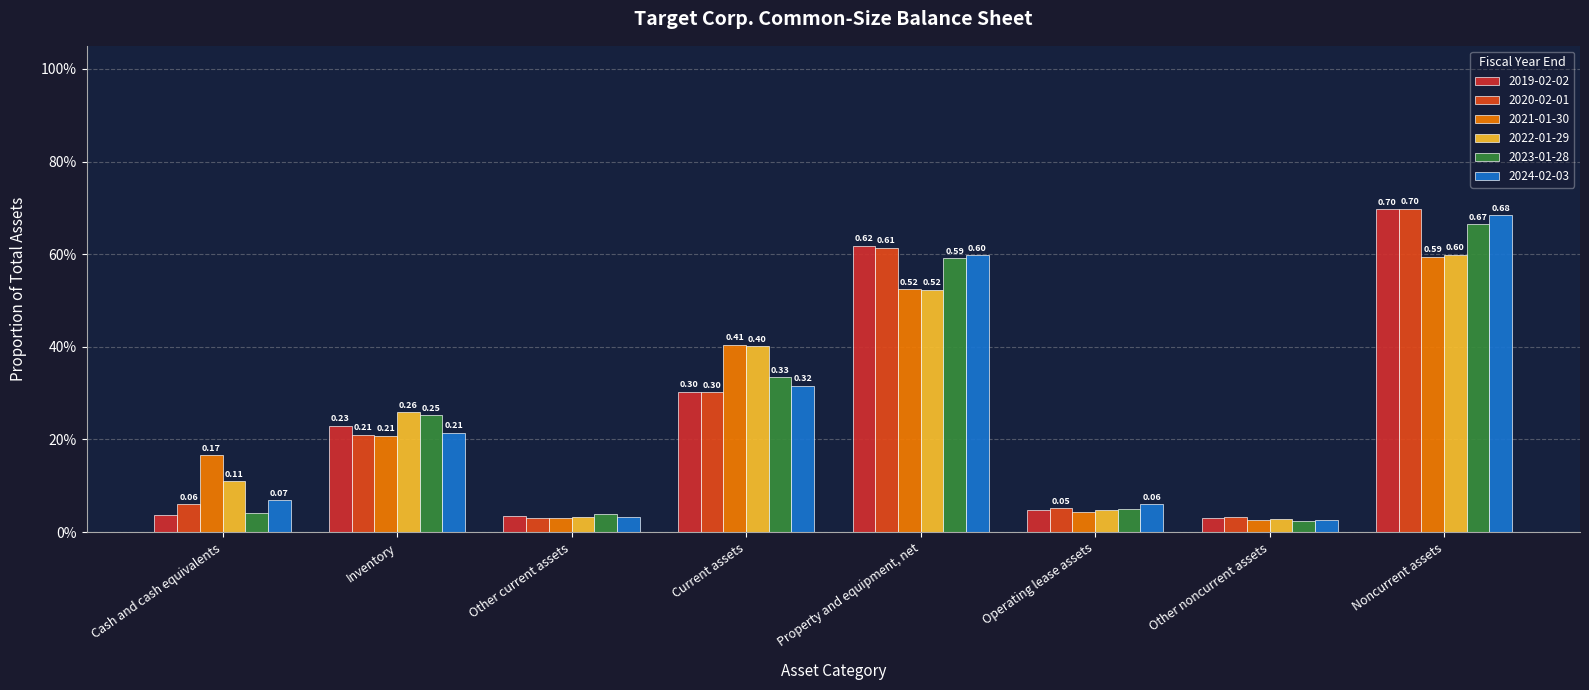

Where is 2019-02-02 nearest to the value 0?

Other noncurrent assets